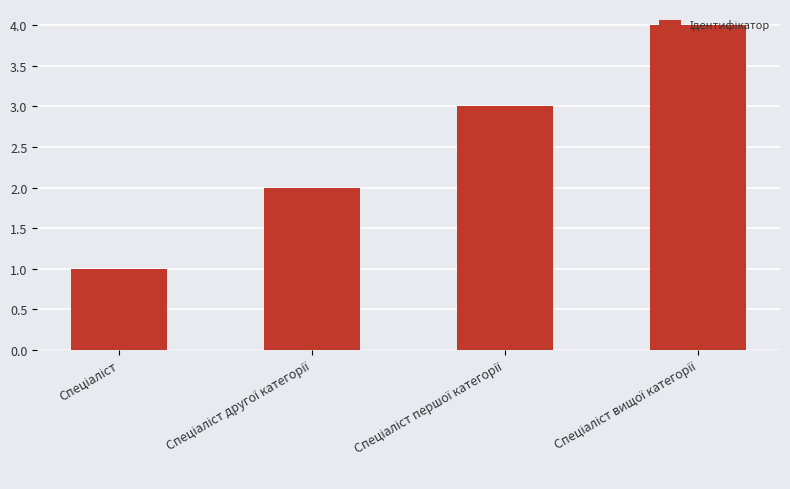

What is the smallest value displayed?

1